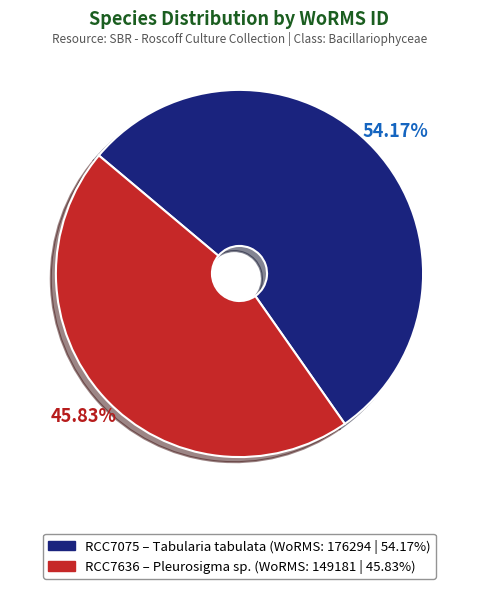

Count the number of slices in the pie.

2